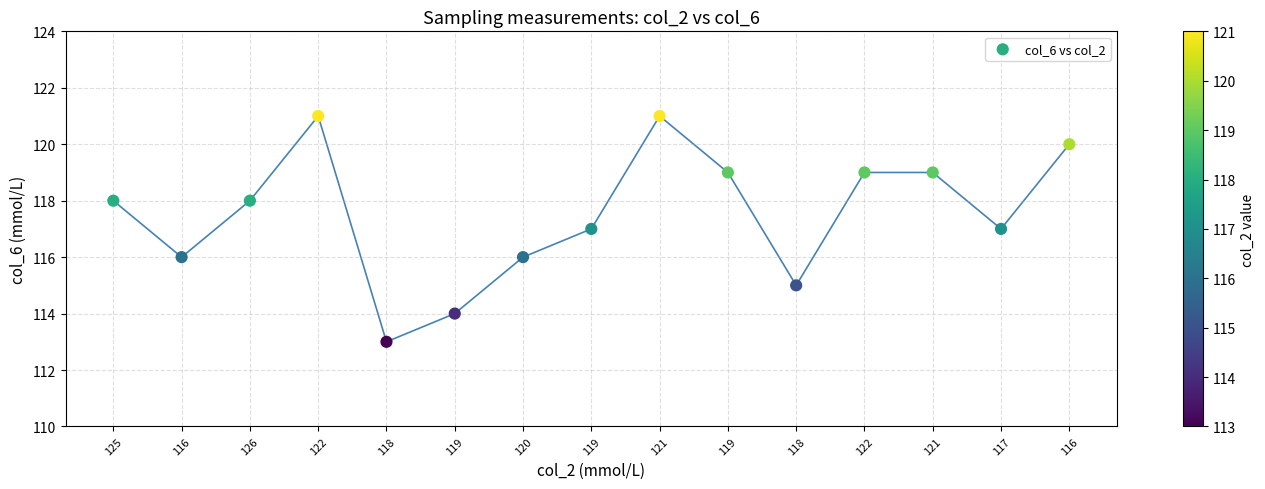

What is the range of Y values (max minus min)?

8